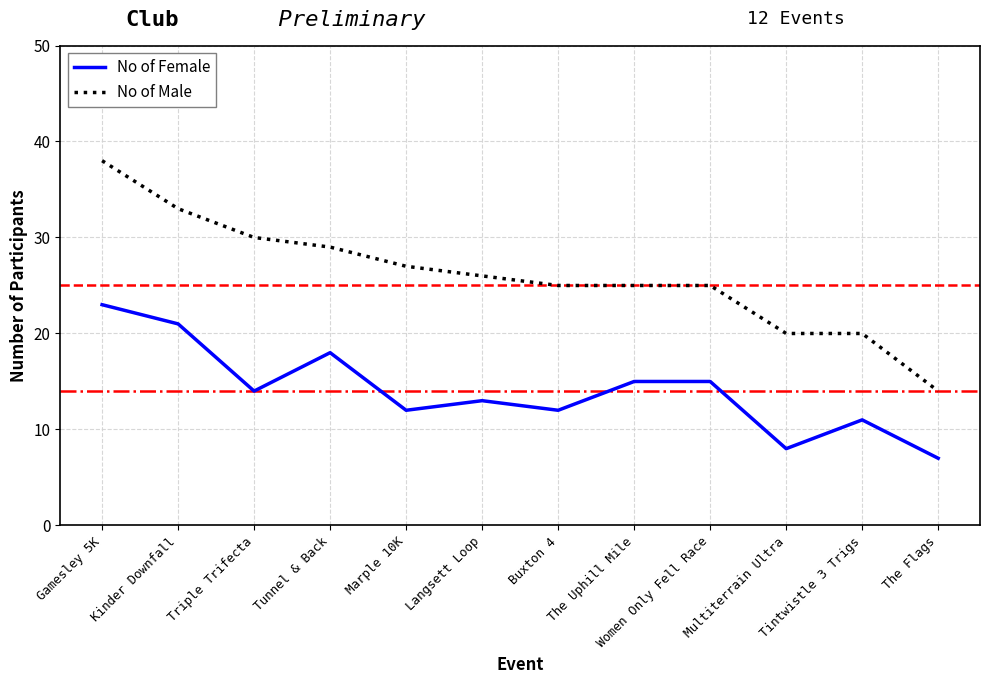

Rank the series by their average value, from lowest to highest.

No of Female, No of Male